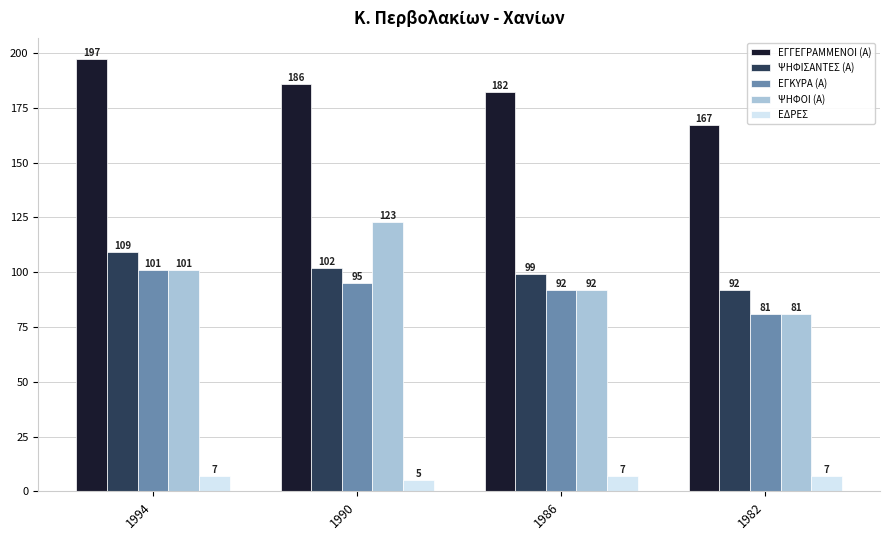

Is it true that ΨΗΦΙΣΑΝΤΕΣ (Α) equals 130 at 1986?

False